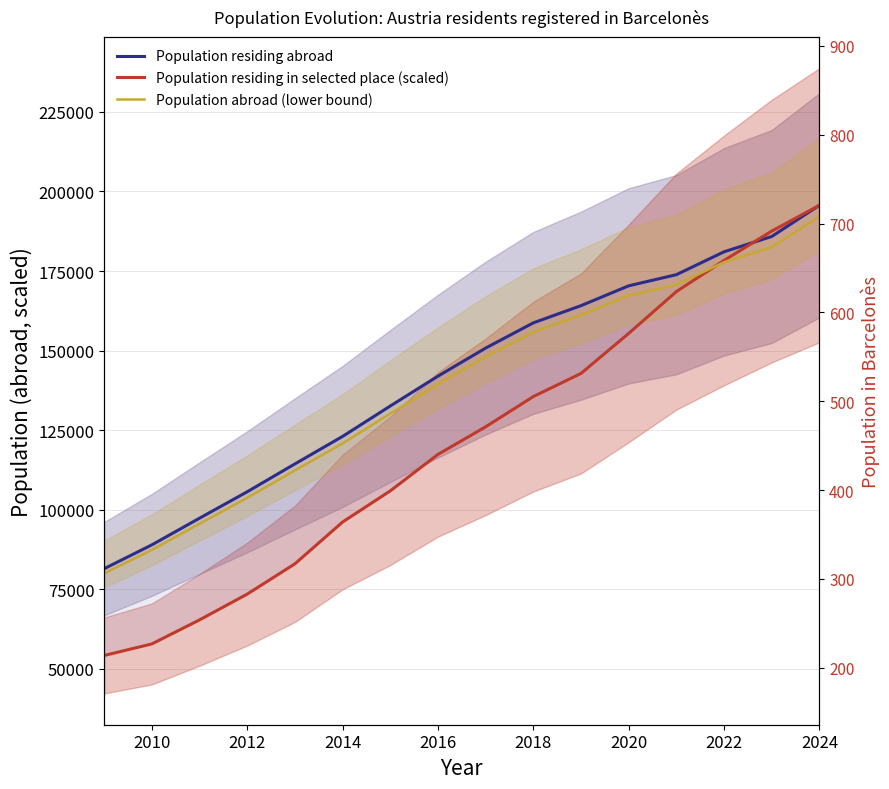

True or false: Population abroad (lower bound) and Population residing abroad cross at least once.

False